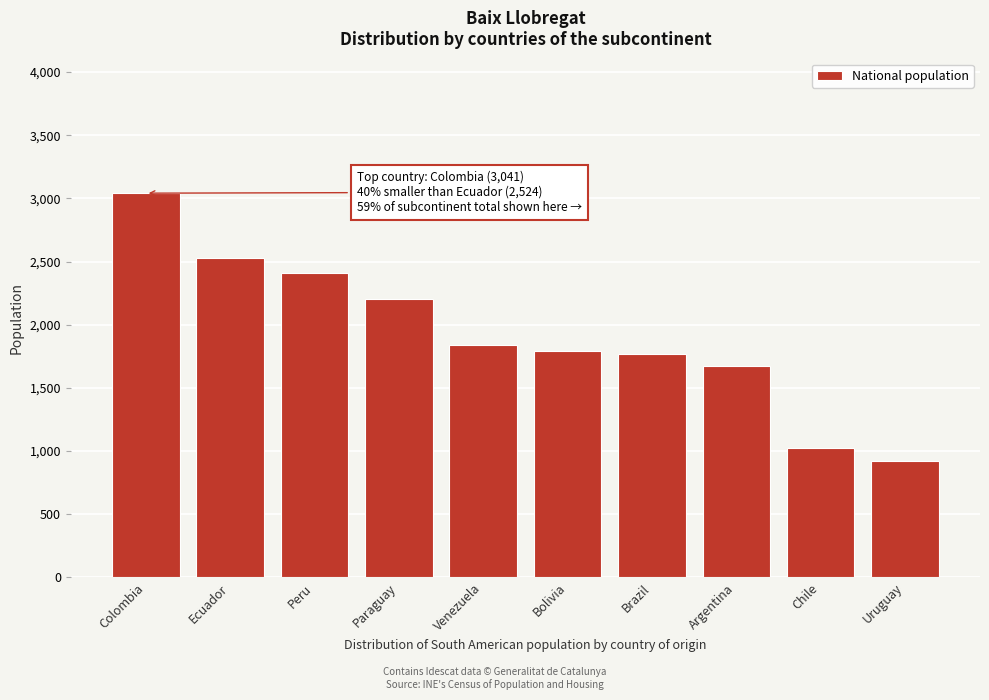

Reading left to right, extract all data points from this chart.

Colombia=3041	Ecuador=2524	Peru=2411	Paraguay=2202	Venezuela=1836	Bolivia=1792	Brazil=1772	Argentina=1673	Chile=1028	Uruguay=924